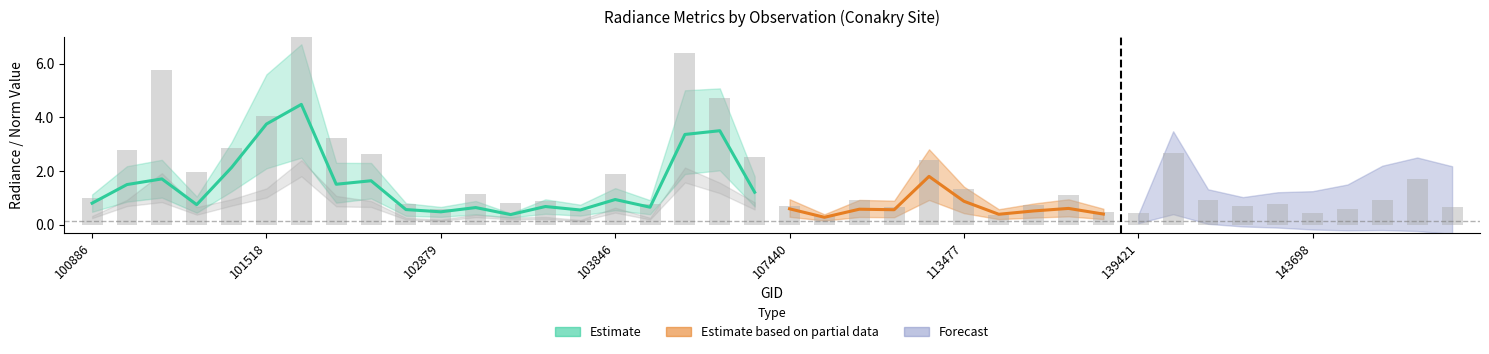

List the labels in order of dnbrad value, smallest first.

107613, 115348, 139421, 143698, 132798, 103484, 102879, 144085, 147979, 110253, 143097, 107440, 120905, 143502, 102759, 104079, 103127, 103364, 142709, 110078, 146061, 100886, 131365, 102999, 113477, 147601, 103846, 101147, 112283, 107093, 102022, 141729, 101013, 101395, 101893, 101518, 106518, 101138, 105968, 101640